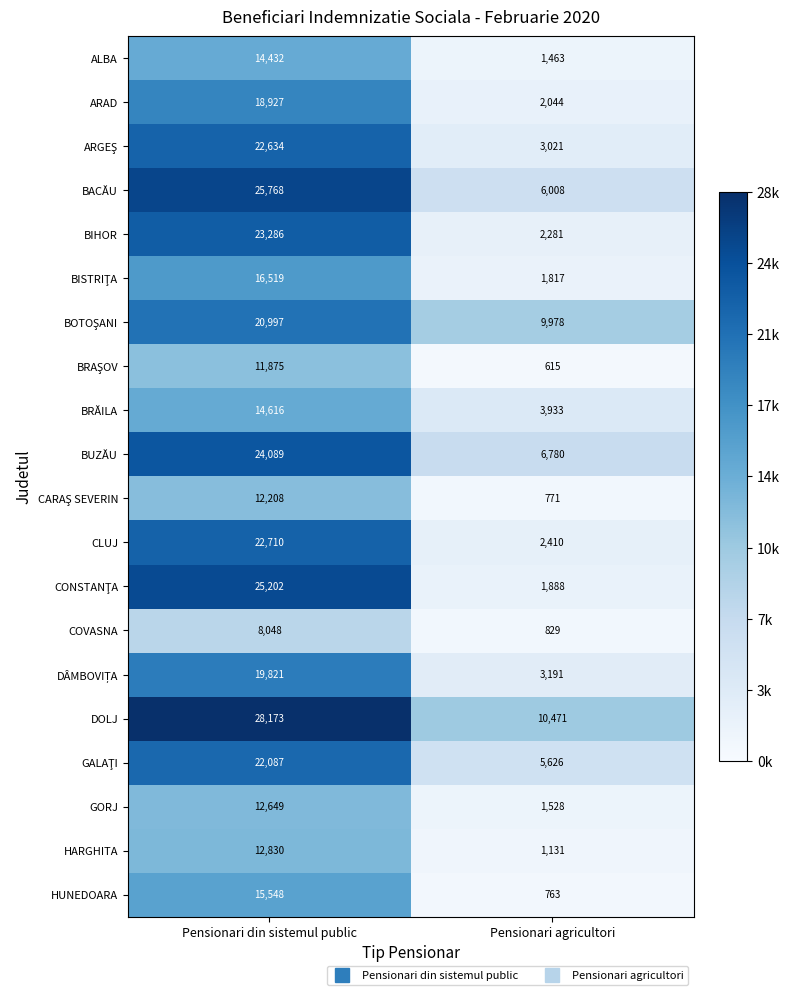

At which label is BRĂILA closest to 9274?

Pensionari agricultori